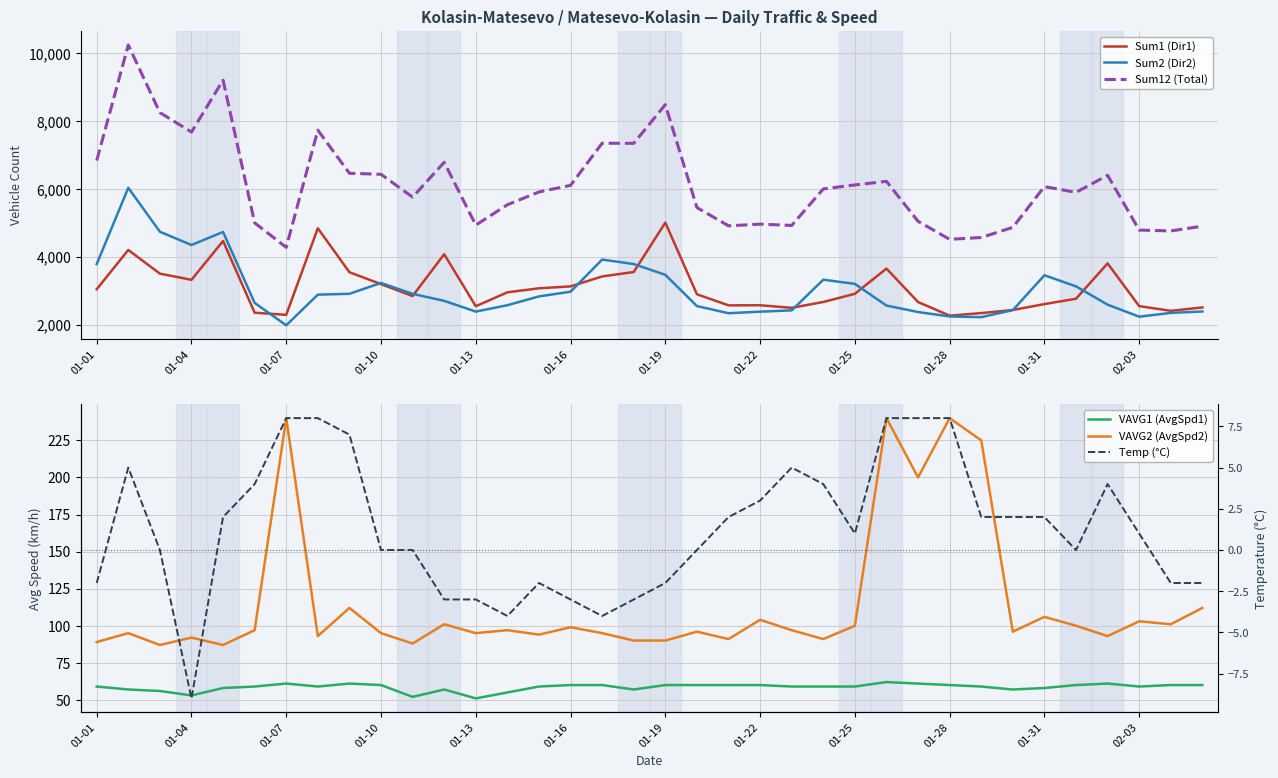

What value does the Sum2 (Dir2) series have at 01-25, to the nearest 10?

3210